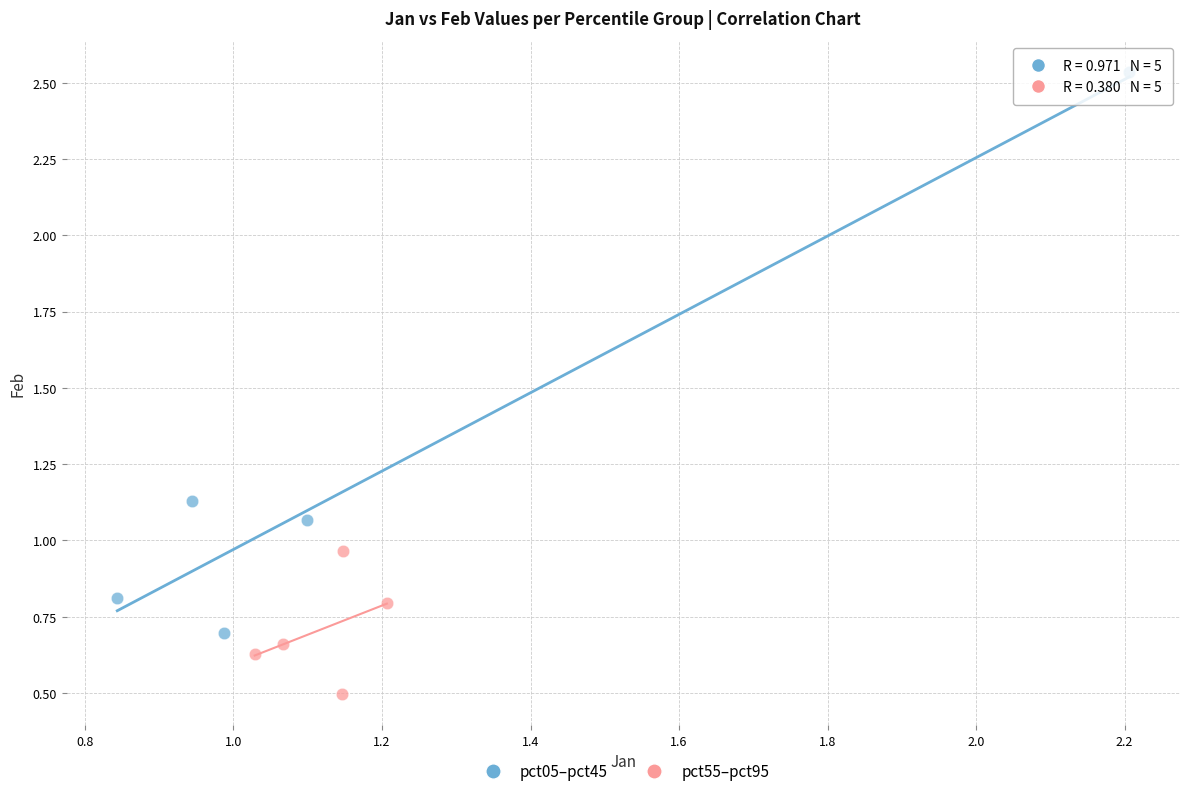

Which series reaches the maximum Y coordinate?

pct05–pct45